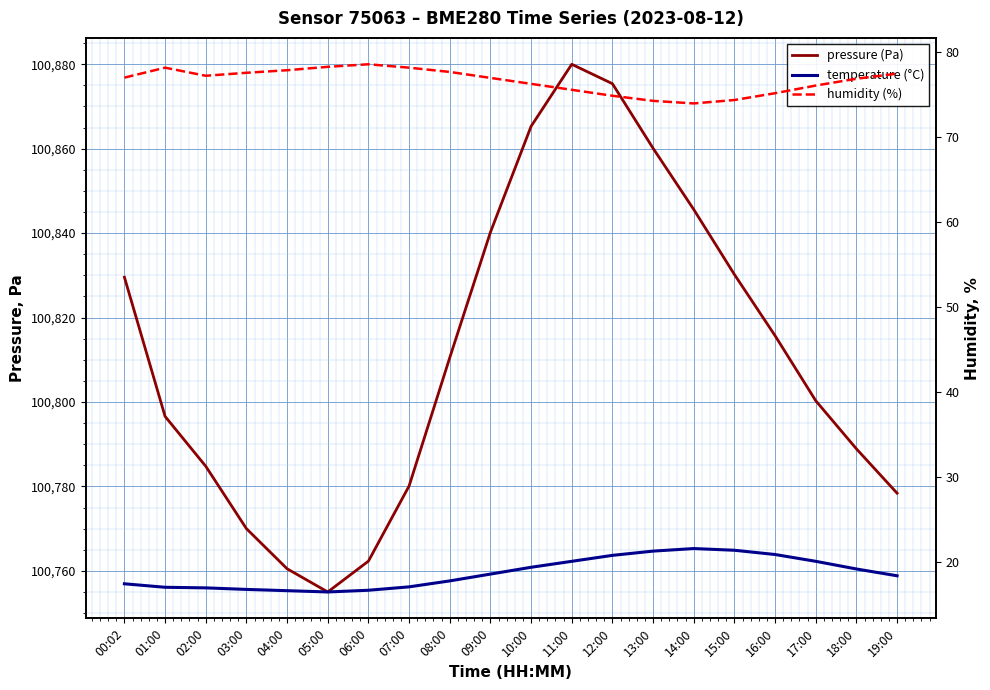

Which series has the largest total across all categories?

pressure (Pa)